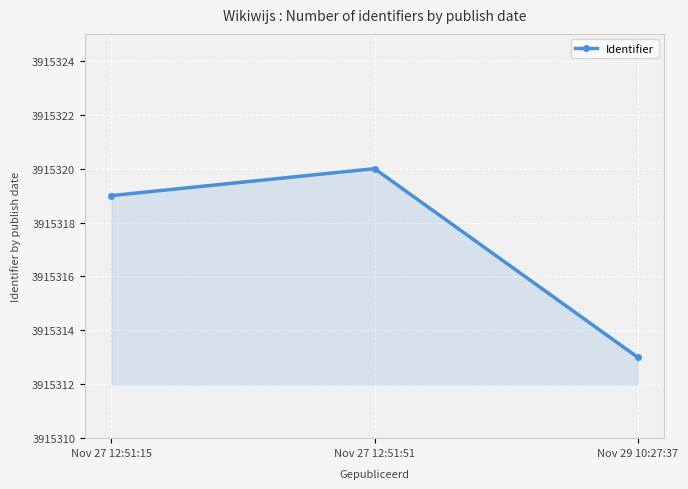

List the labels in order of value, smallest first.

Nov 29 10:27:37, Nov 27 12:51:15, Nov 27 12:51:51